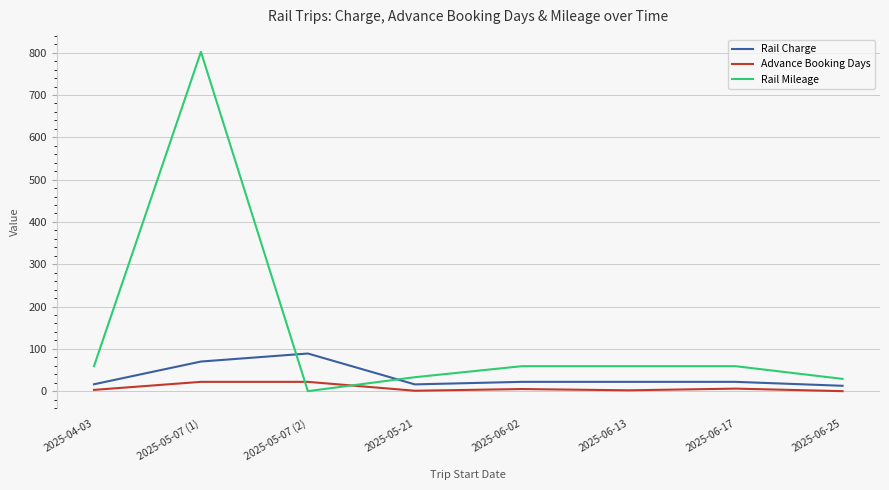

What is the spread (max minus min) of values at 2025-06-02?

54.0